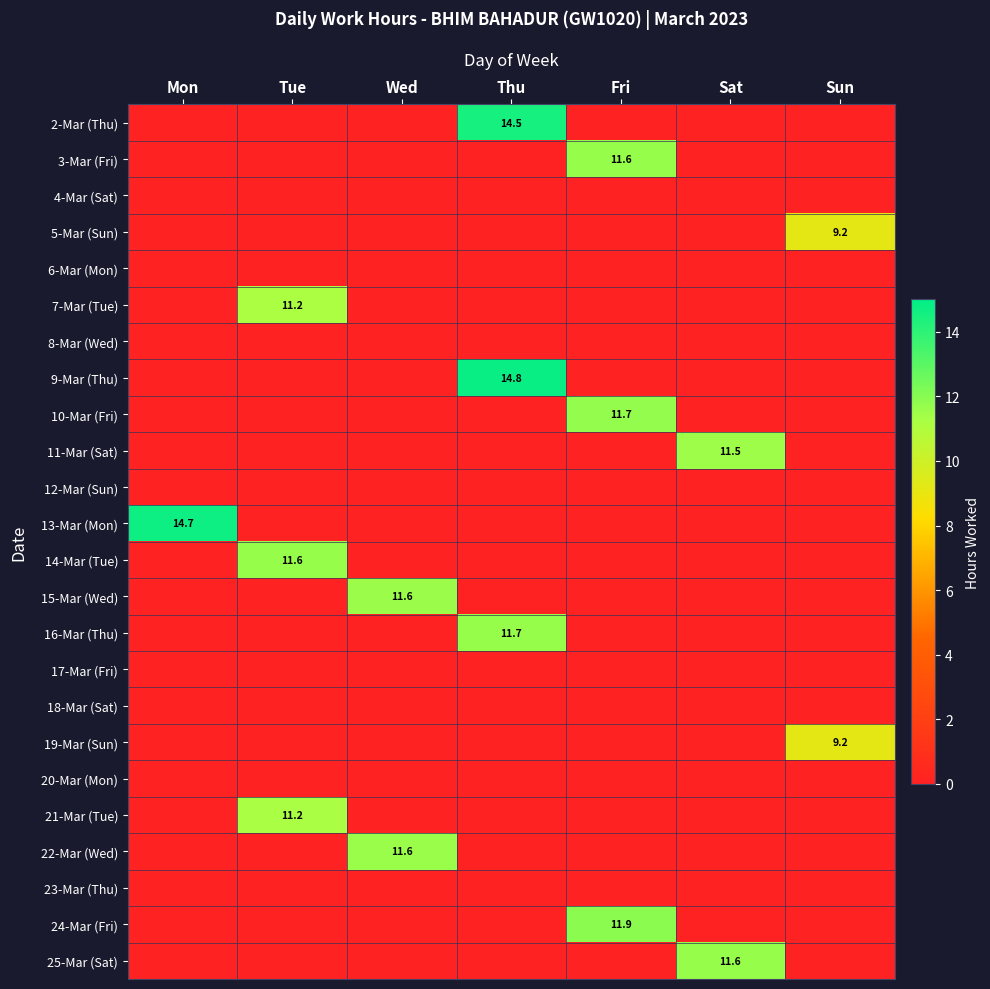

At which label does 7-Mar (Tue) reach its minimum?

Mon